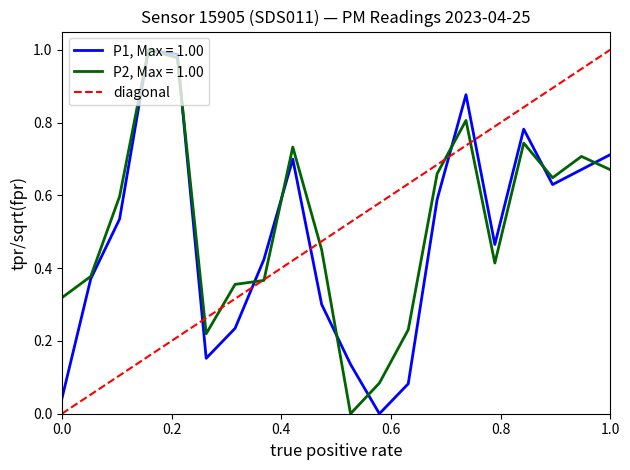

Rank the series by their maximum value, from lowest to highest.

P1, P2